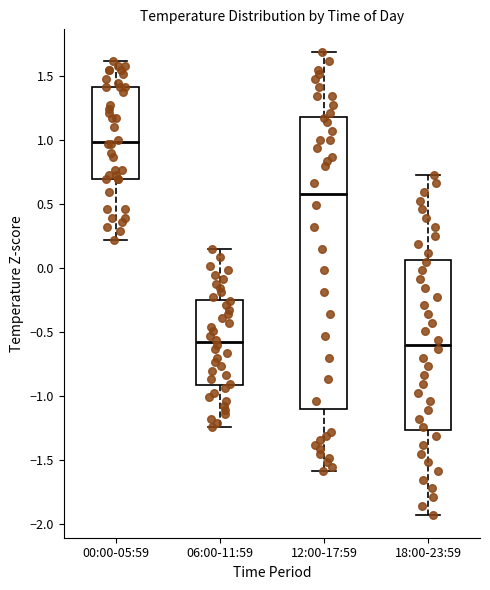

Where does the median line of the box for 00:00-05:59 sit on the y-axis? The values are not printed on the chart, so give them approximately, as read against the axis.

1.00